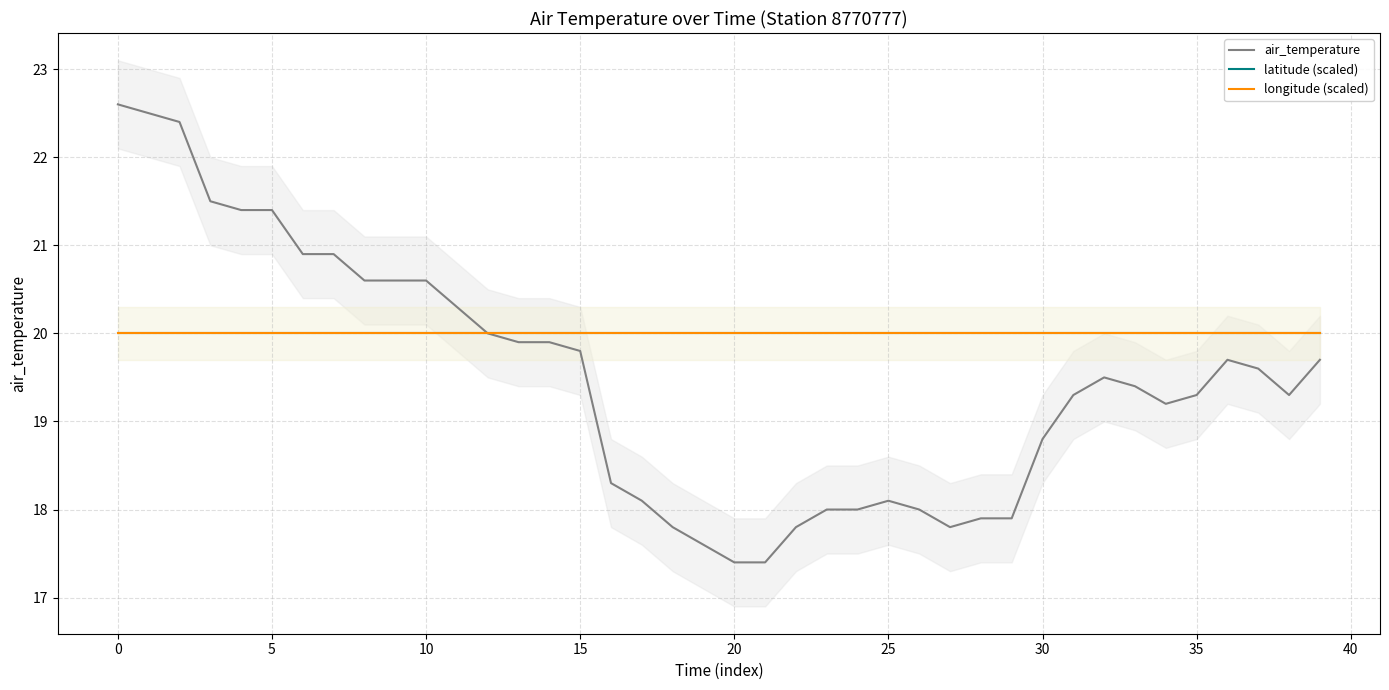

True or false: latitude (scaled) and longitude (scaled) cross at least once.

False